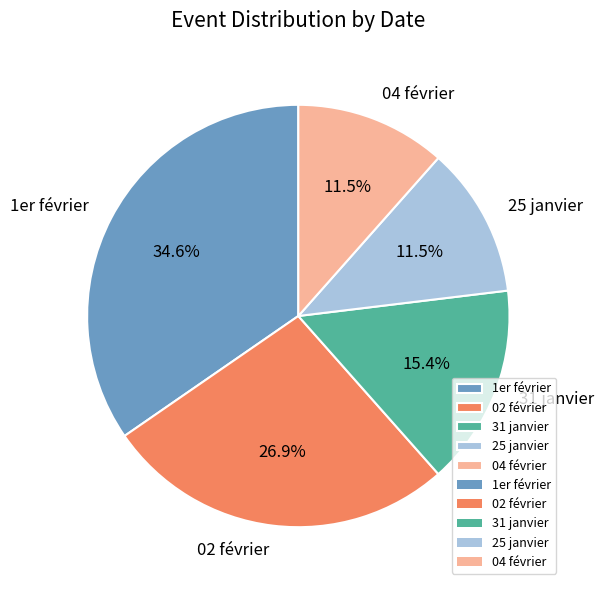

True or false: 04 février accounts for 7% of the total.

False